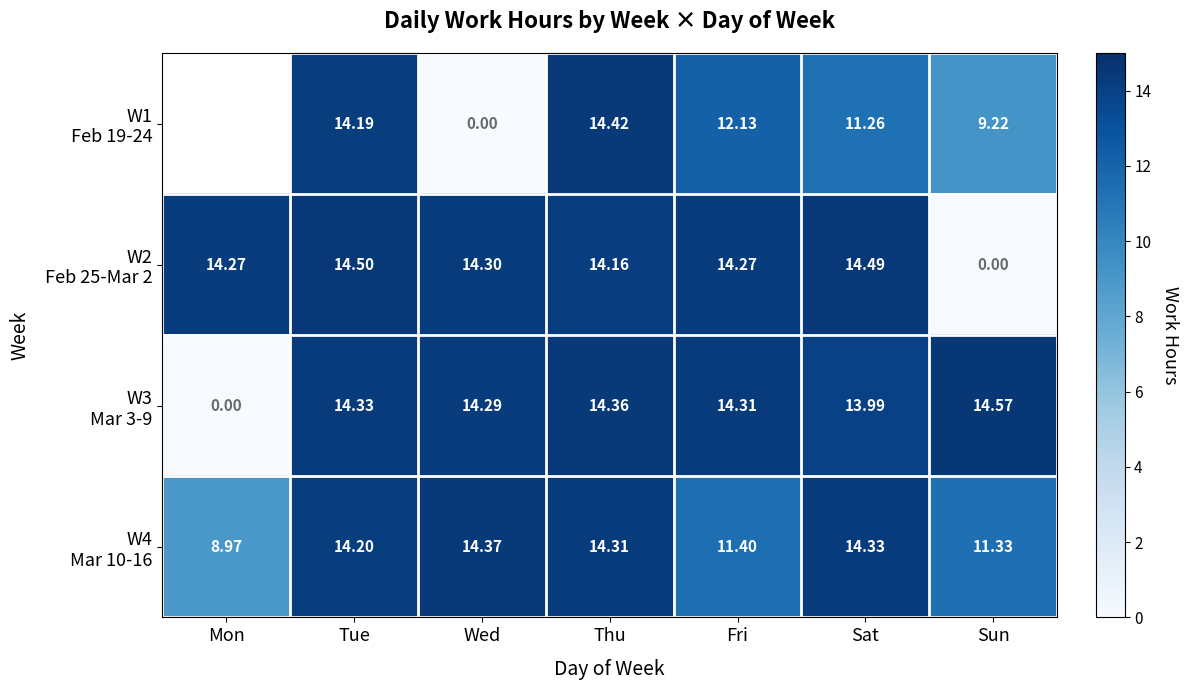

At which label does W4 Mar 10-16 reach its minimum?

Mon